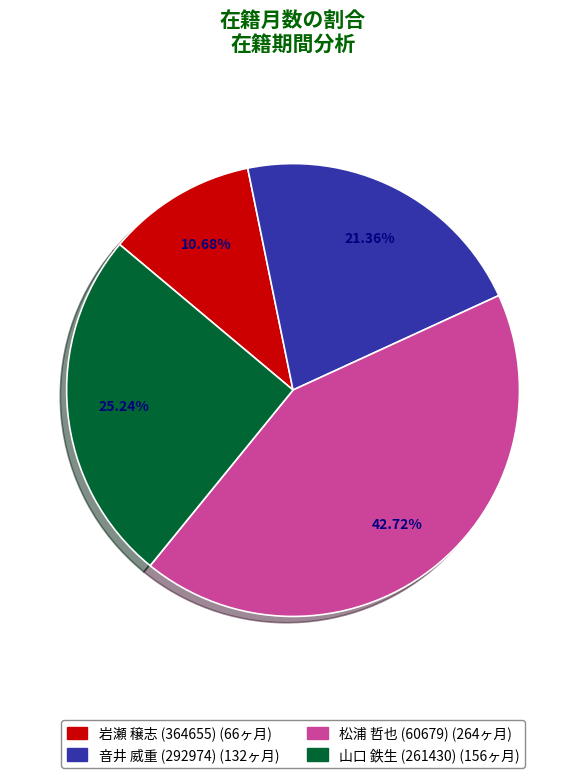

To the nearest percent, what is the average slice percentage?

25%